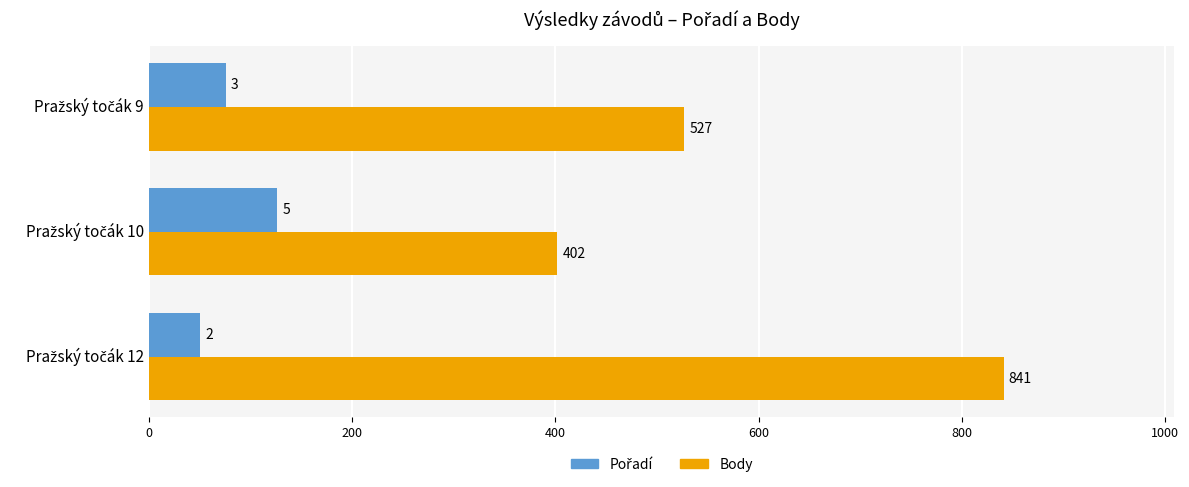

What is the sum of all Body values?

1770.0